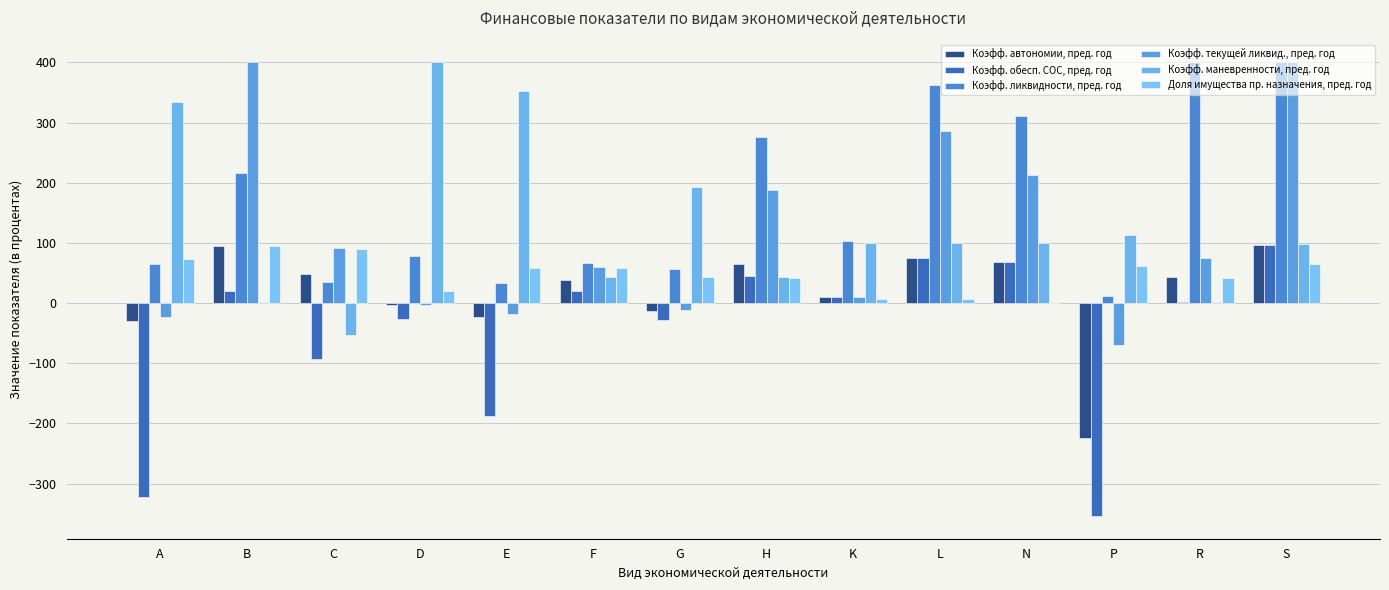

Count the number of categories in the chart.

14